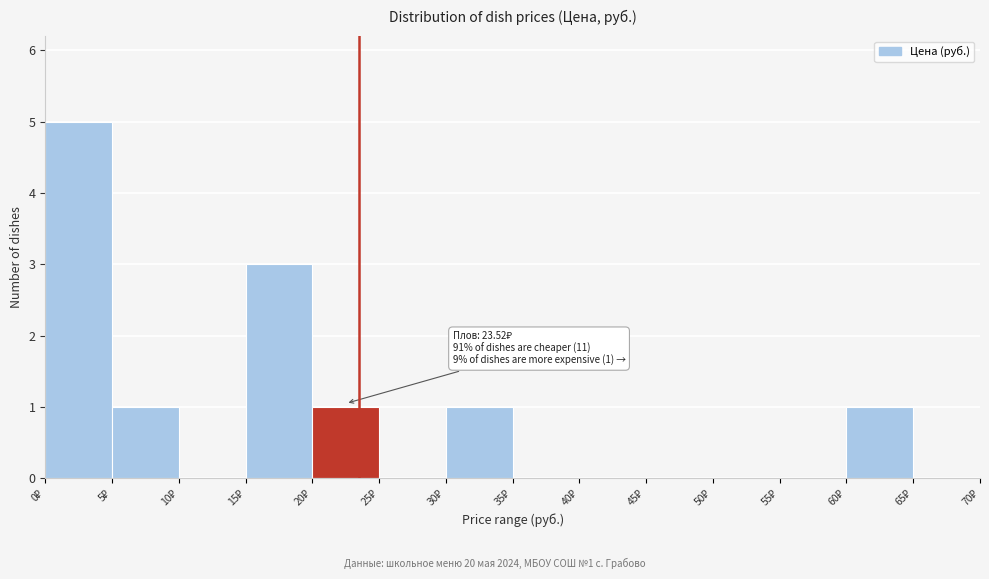

Over which range of the x-axis is the bar tallest?

0 to 5